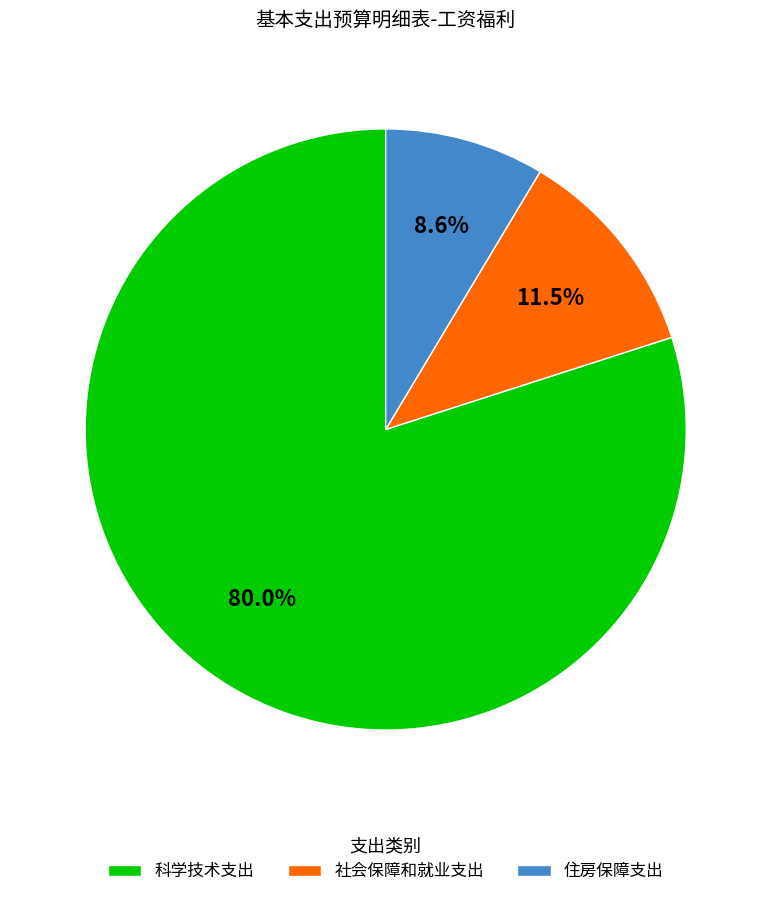

To the nearest percent, what is the difference between the largest and smallest slice percentages?

71%